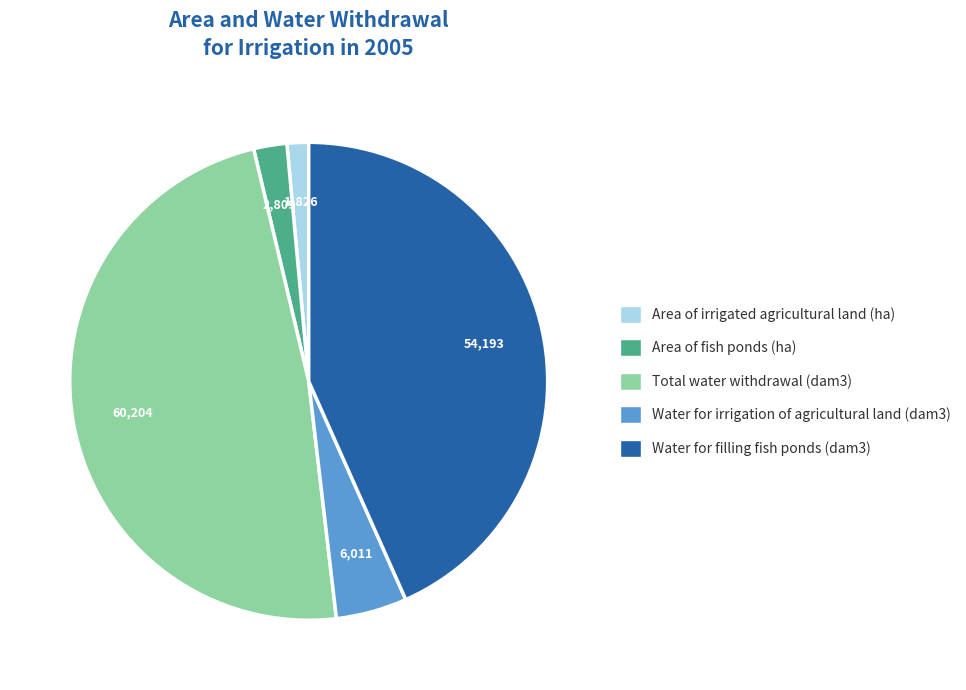

Is the sum of Water for filling fish ponds (dam3) and Area of fish ponds (ha) greater than half?

No